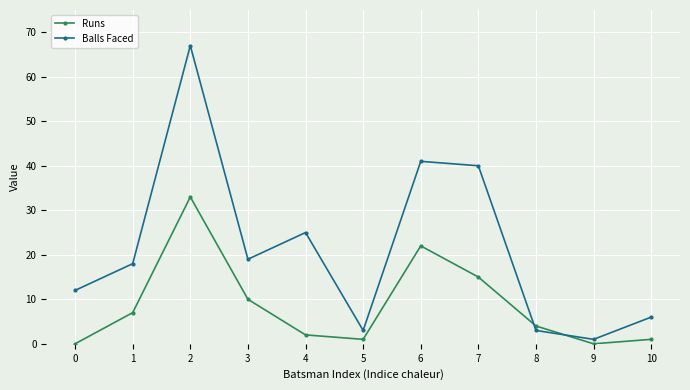

Which series has the largest total across all categories?

Balls Faced